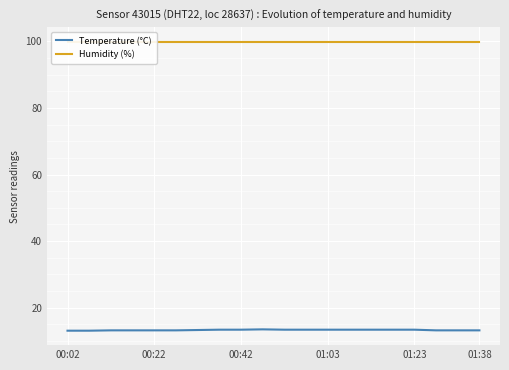

What position from the right is 00:02?

20